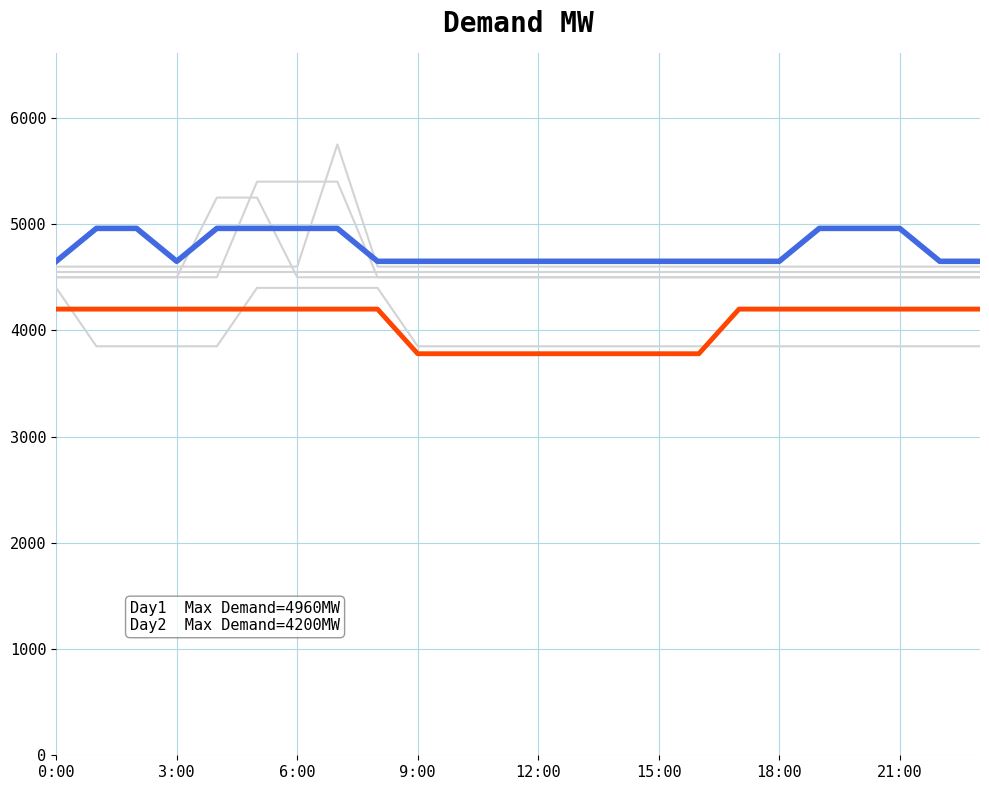

Reading left to right, extract all data points from this chart.

col_2: 4650.0	4960.0	4960.0	4650.0	4960.0	4960.0	4960.0	4960.0	4650.0	4650.0	4650.0	4650.0	4650.0	4650.0	4650.0	4650.0	4650.0	4650.0	4650.0	4960.0	4960.0	4960.0	4650.0	4650.0
col_3: 4200.0	4200.0	4200.0	4200.0	4200.0	4200.0	4200.0	4200.0	4200.0	3780.0	3780.0	3780.0	3780.0	3780.0	3780.0	3780.0	3780.0	4200.0	4200.0	4200.0	4200.0	4200.0	4200.0	4200.0
col_5: 4500.0	4500.0	4500.0	4500.0	4500.0	5400.0	5400.0	5400.0	4500.0	4500.0	4500.0	4500.0	4500.0	4500.0	4500.0	4500.0	4500.0	4500.0	4500.0	4500.0	4500.0	4500.0	4500.0	4500.0
col_6: 4600.0	4600.0	4600.0	4600.0	4600.0	4600.0	4600.0	5750.0	4600.0	4600.0	4600.0	4600.0	4600.0	4600.0	4600.0	4600.0	4600.0	4600.0	4600.0	4600.0	4600.0	4600.0	4600.0	4600.0
col_7: 4400.0	3850.0	3850.0	3850.0	3850.0	4400.0	4400.0	4400.0	4400.0	3850.0	3850.0	3850.0	3850.0	3850.0	3850.0	3850.0	3850.0	3850.0	3850.0	3850.0	3850.0	3850.0	3850.0	3850.0
col_8: 4500.0	4500.0	4500.0	4500.0	5250.0	5250.0	4500.0	4500.0	4500.0	4500.0	4500.0	4500.0	4500.0	4500.0	4500.0	4500.0	4500.0	4500.0	4500.0	4500.0	4500.0	4500.0	4500.0	4500.0